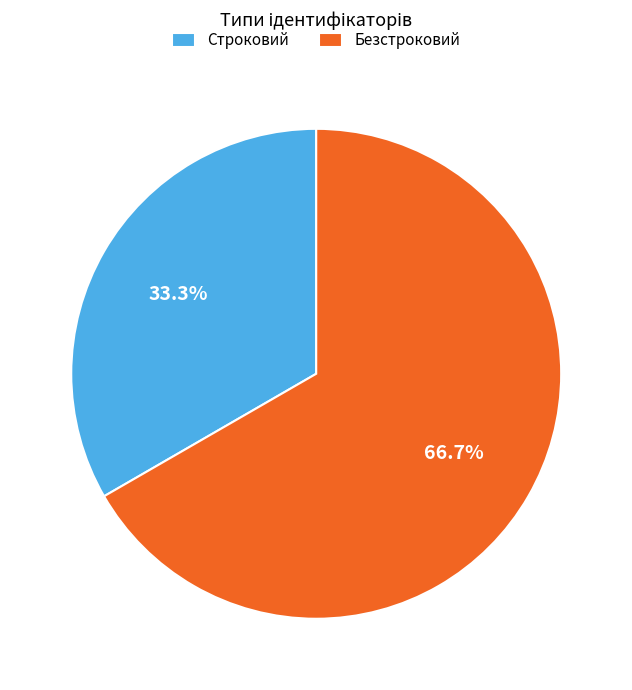

What is the smallest slice in the pie chart?

Строковий